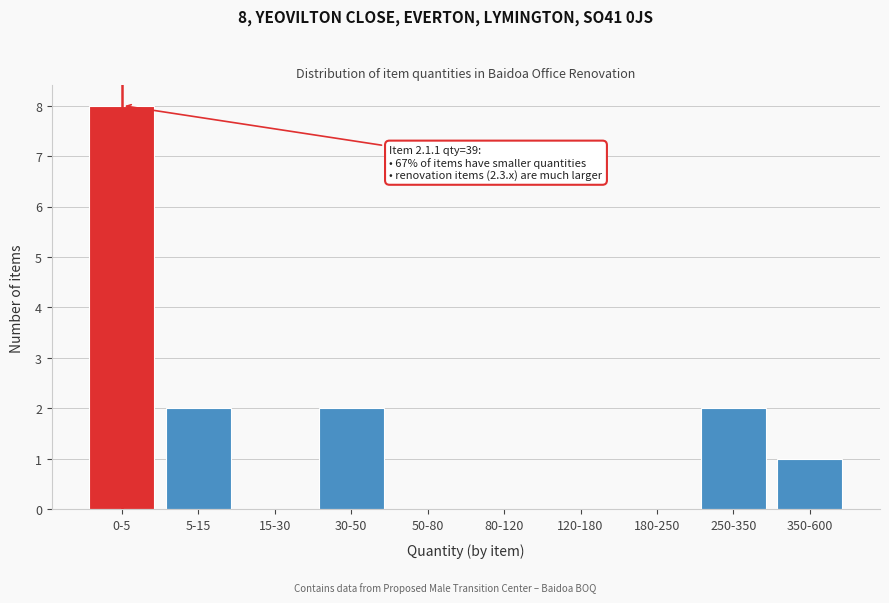

Reading left to right, list all the values displayed in this chart.

0-5=8	5-15=2	15-30=0	30-50=2	50-80=0	80-120=0	120-180=0	180-250=0	250-350=2	350-600=1